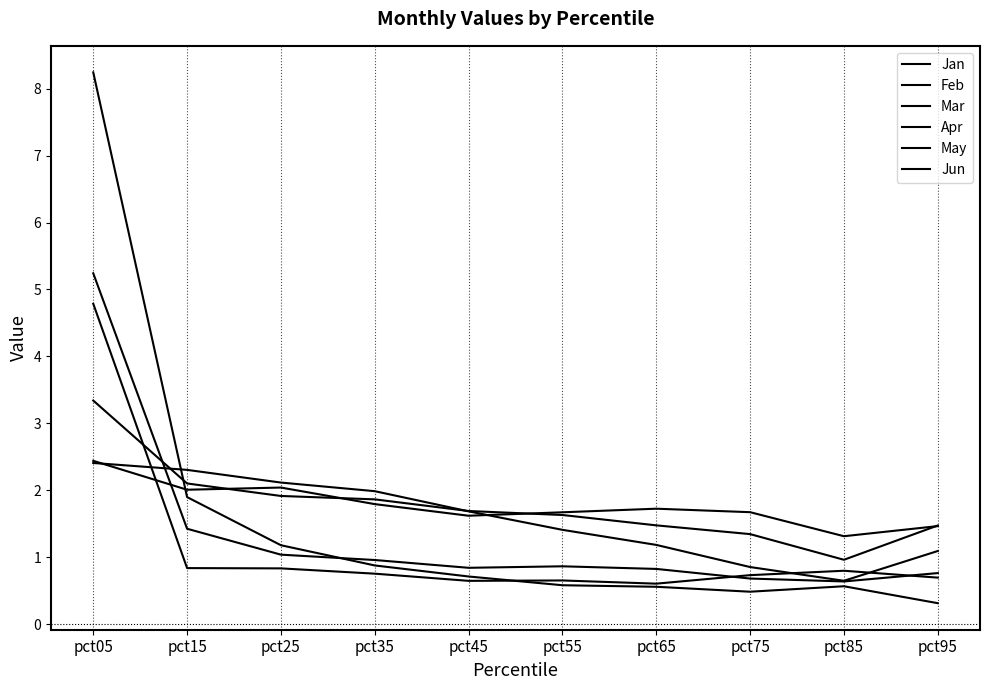

Where do Feb and May first cross each other?

pct05 and pct15